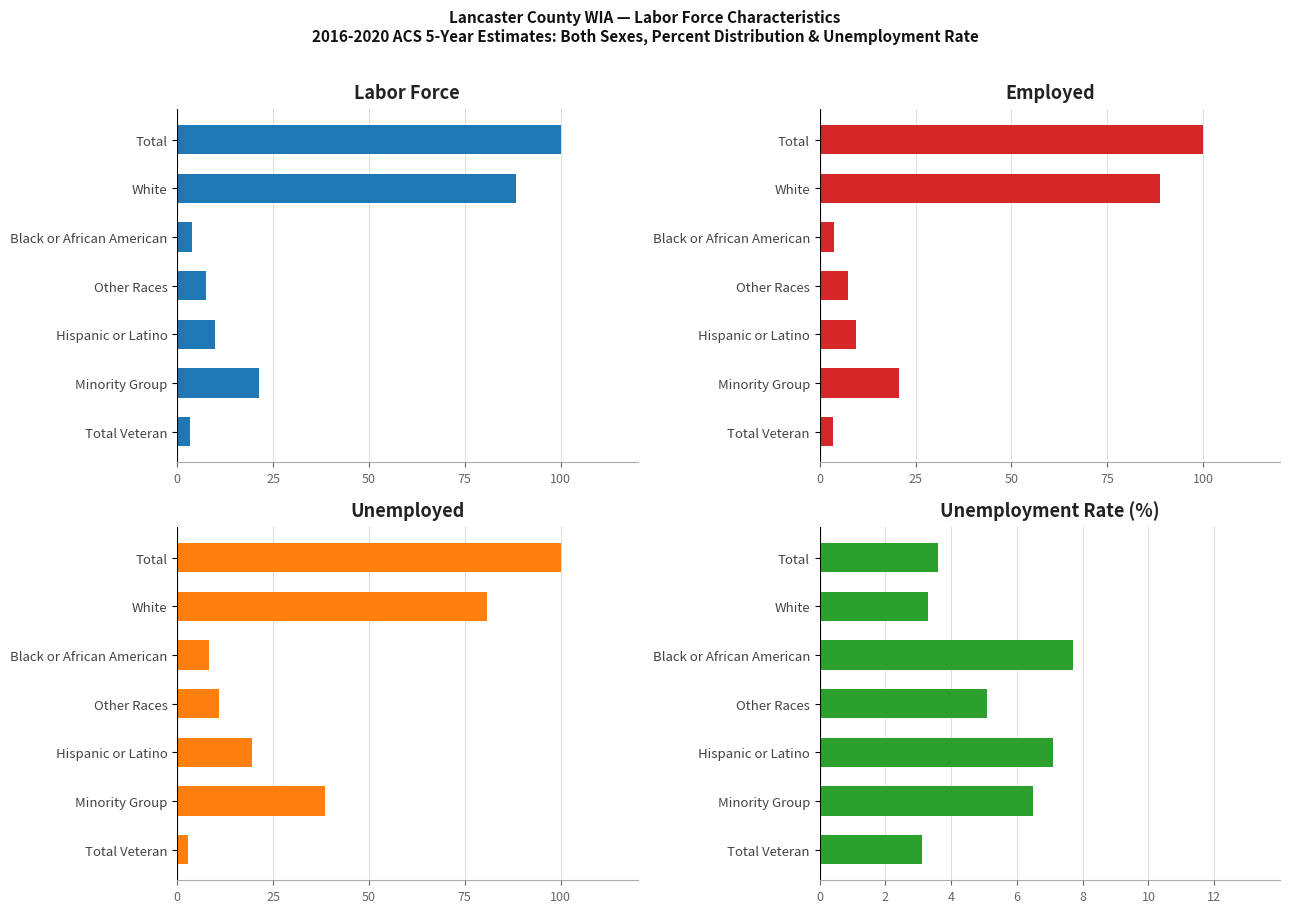

Rank the series by their maximum value, from lowest to highest.

Unemployment Rate, Labor Force, Employed, Unemployed